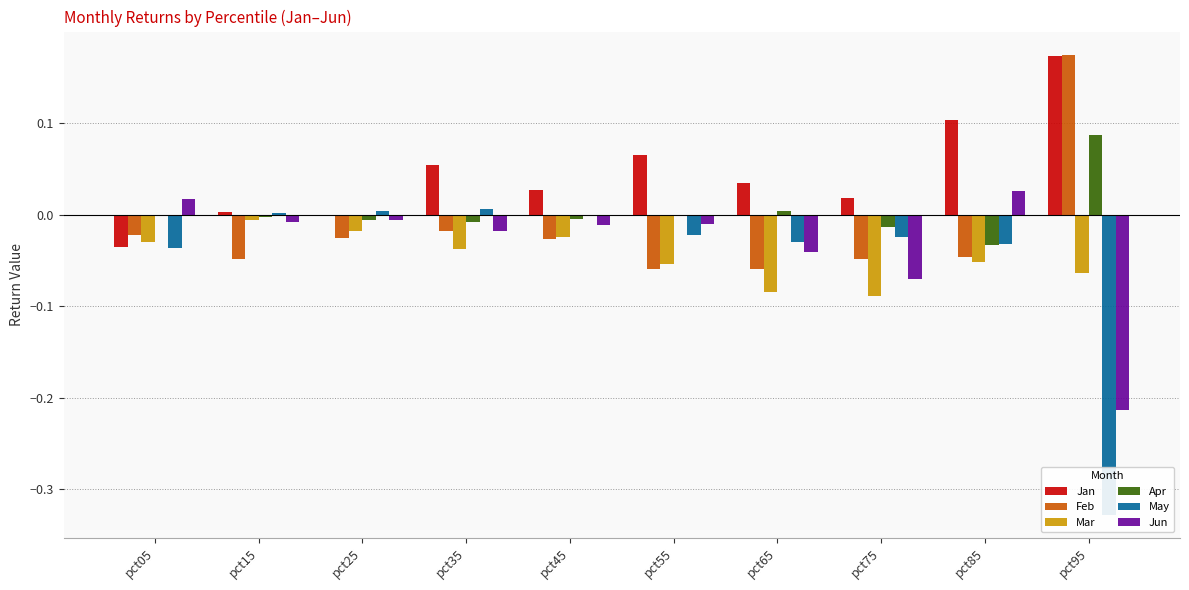

The value of Mar at pct95 is -0.1. True or false?

False